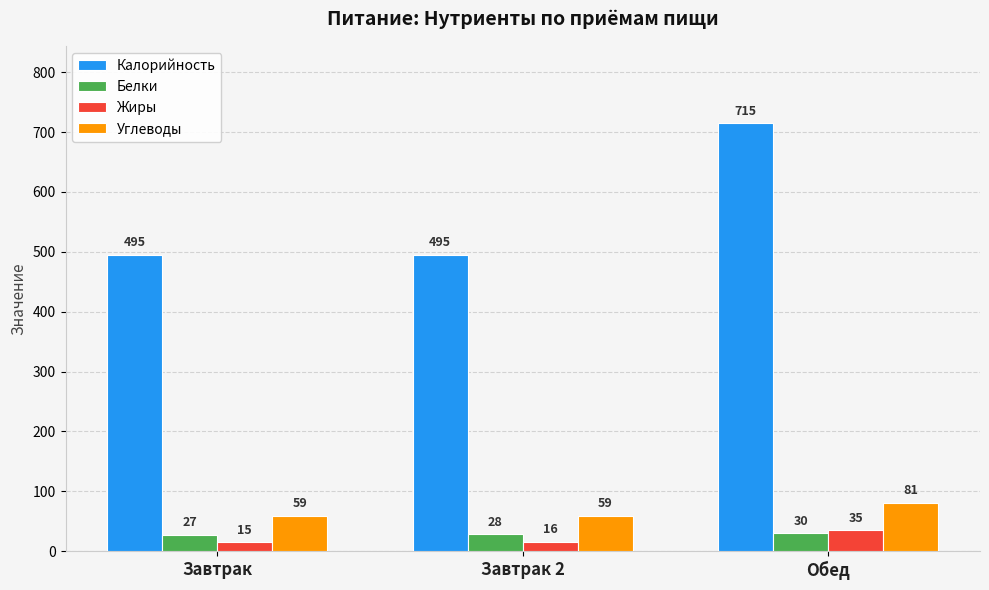

At which category is the sum across all series the highest?

Обед